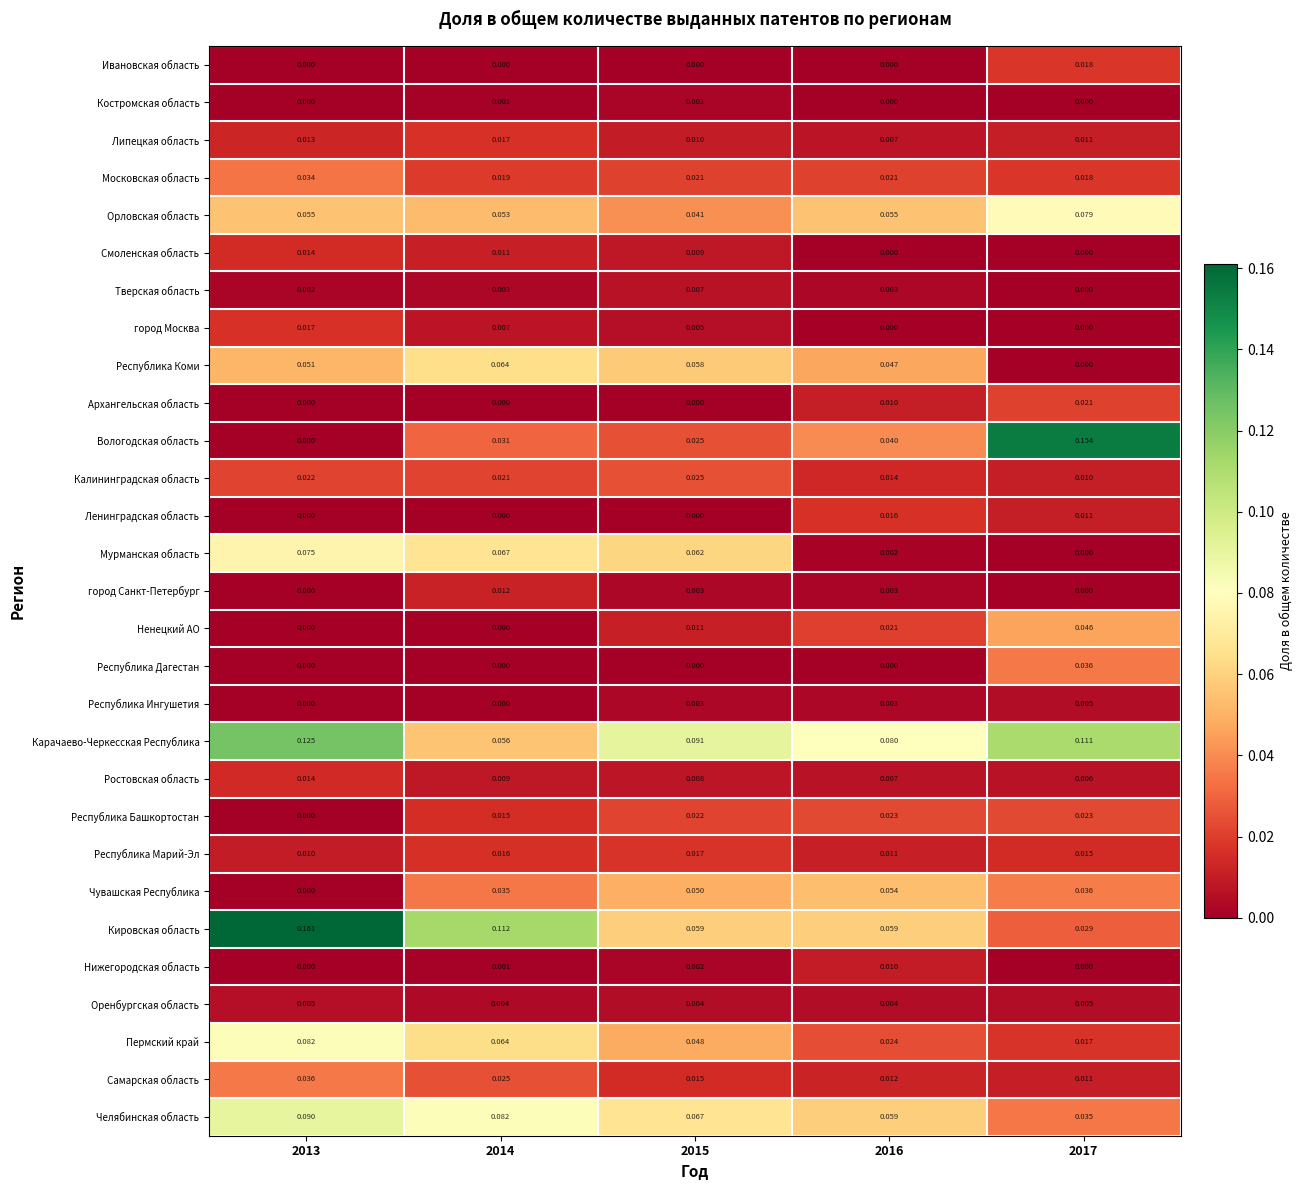

Is the value of Самарская область at 2015 greater than the value of Республика Дагестан at 2015?

Yes